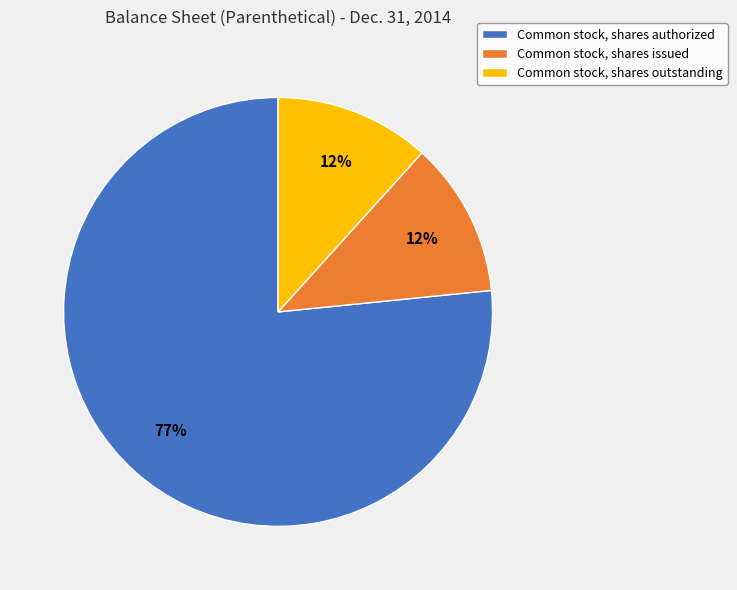

Count the number of slices in the pie.

3